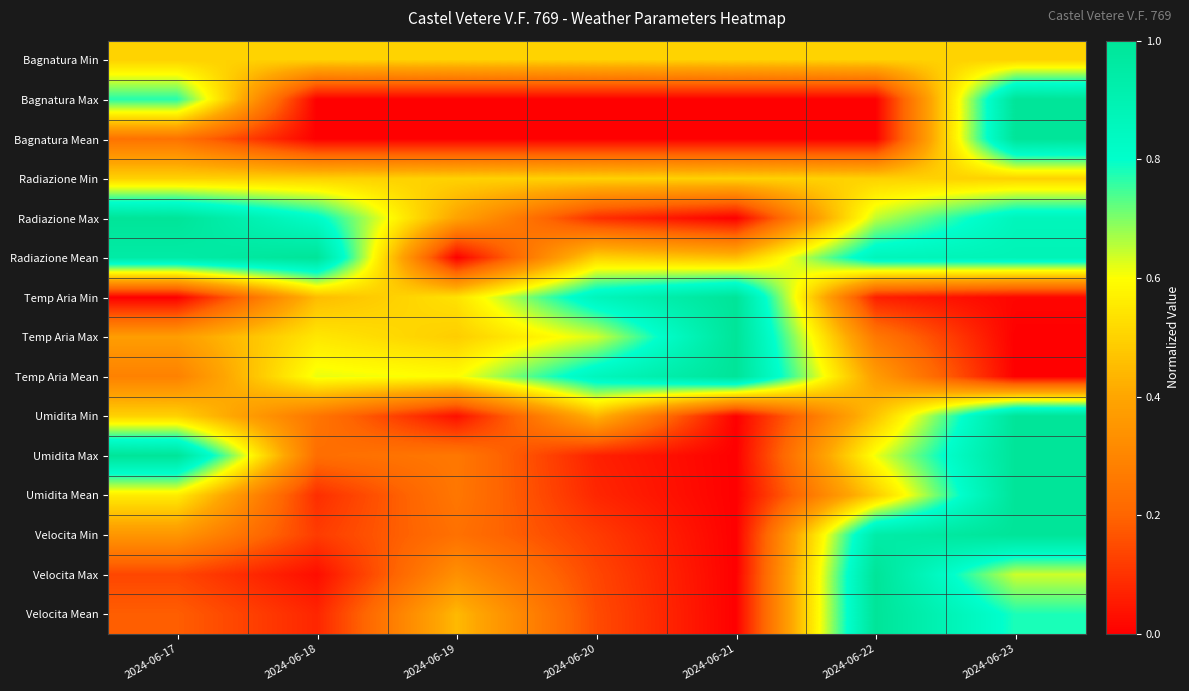

Which series has the widest spread of values?

Bagnatura Max